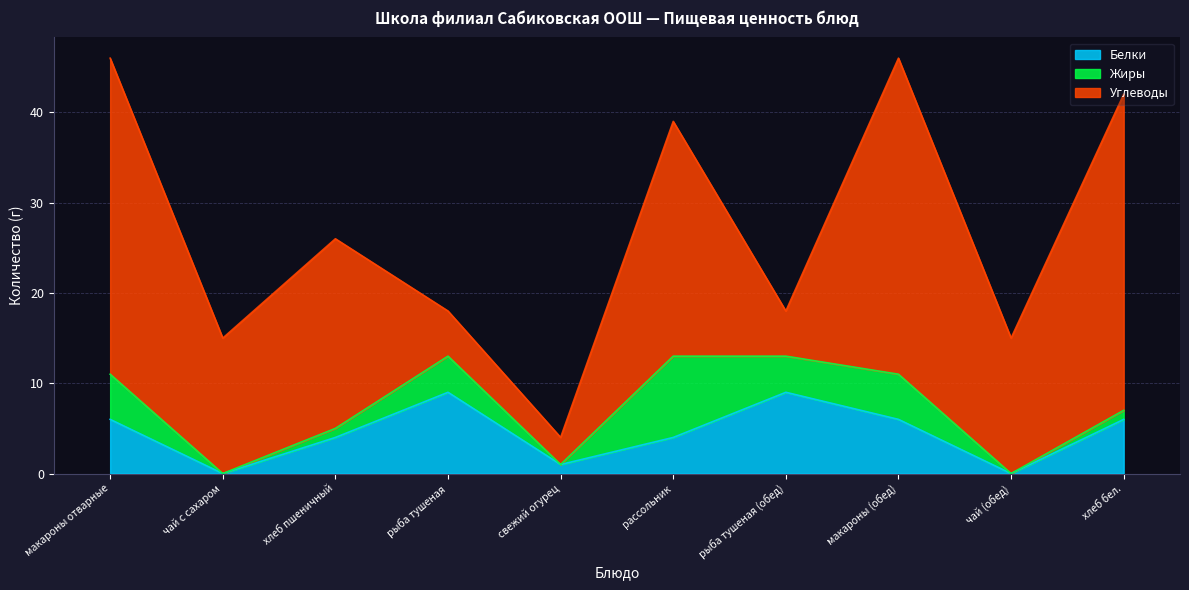

What are all the series names shown in the legend?

Белки, Жиры, Углеводы